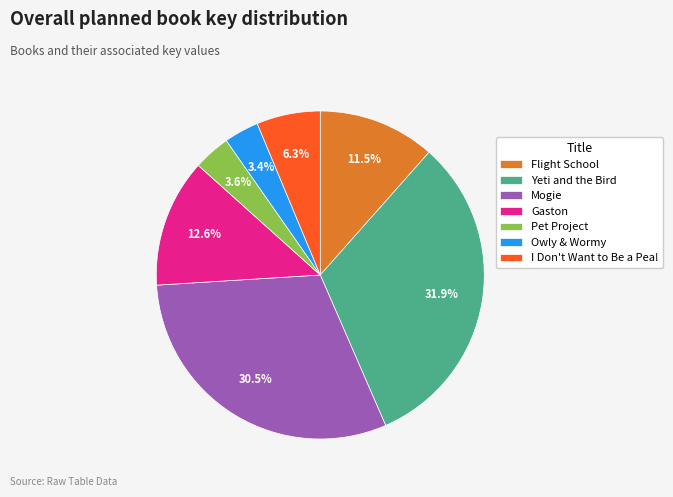

True or false: Yeti and the Bird accounts for 32% of the total.

True